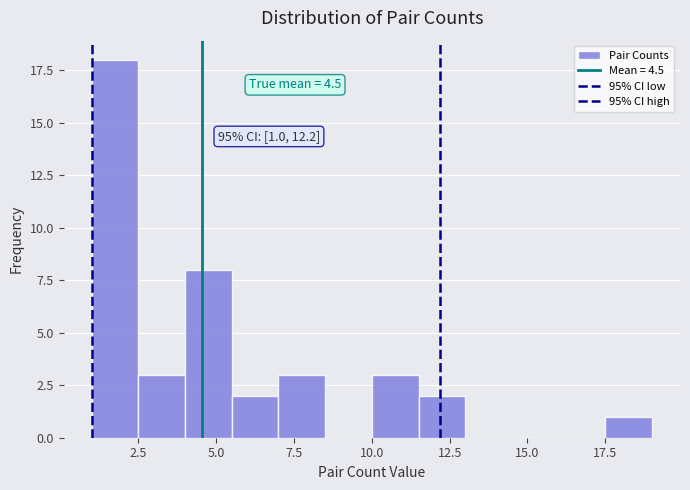

Read against the x-axis, roughly where is the centre of the tallest bar?

2.0